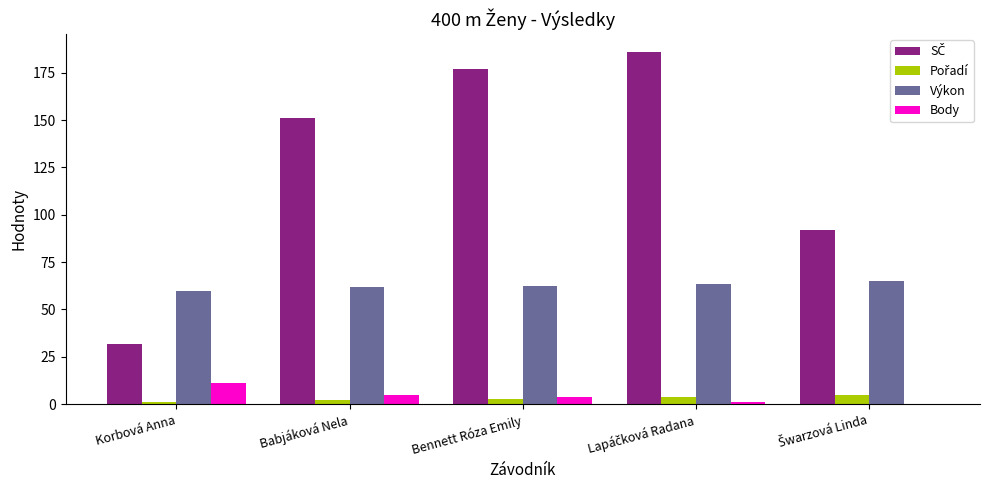

What is the maximum value shown in the chart?

186.0